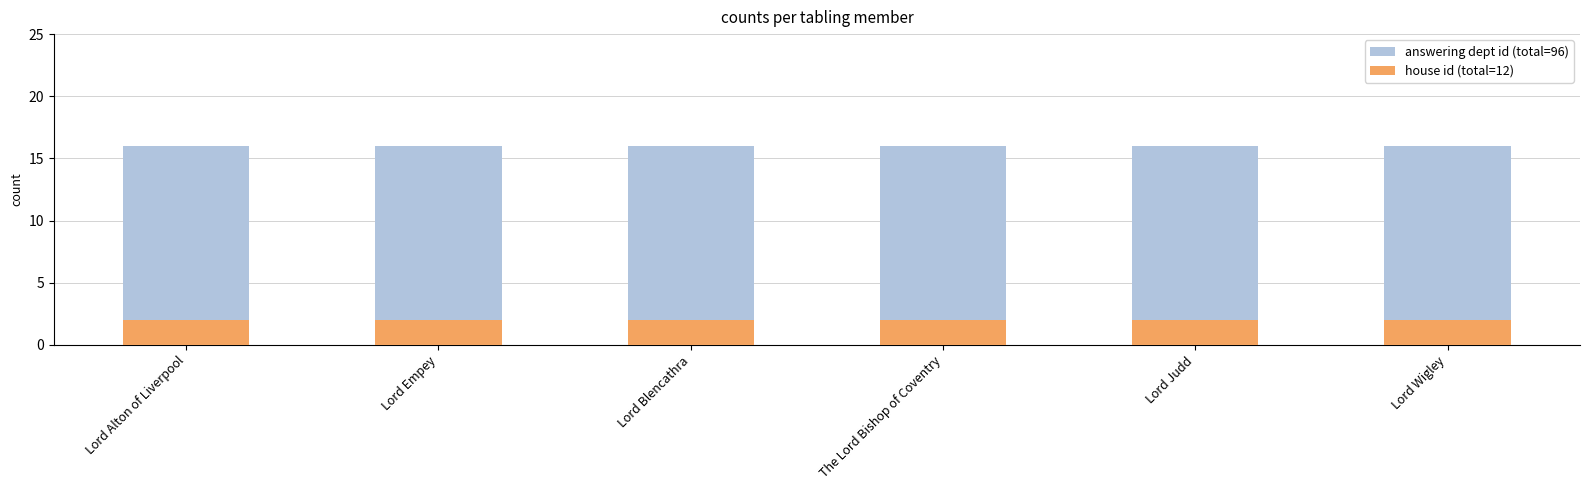

At which category is the sum across all series the highest?

Lord Alton of Liverpool